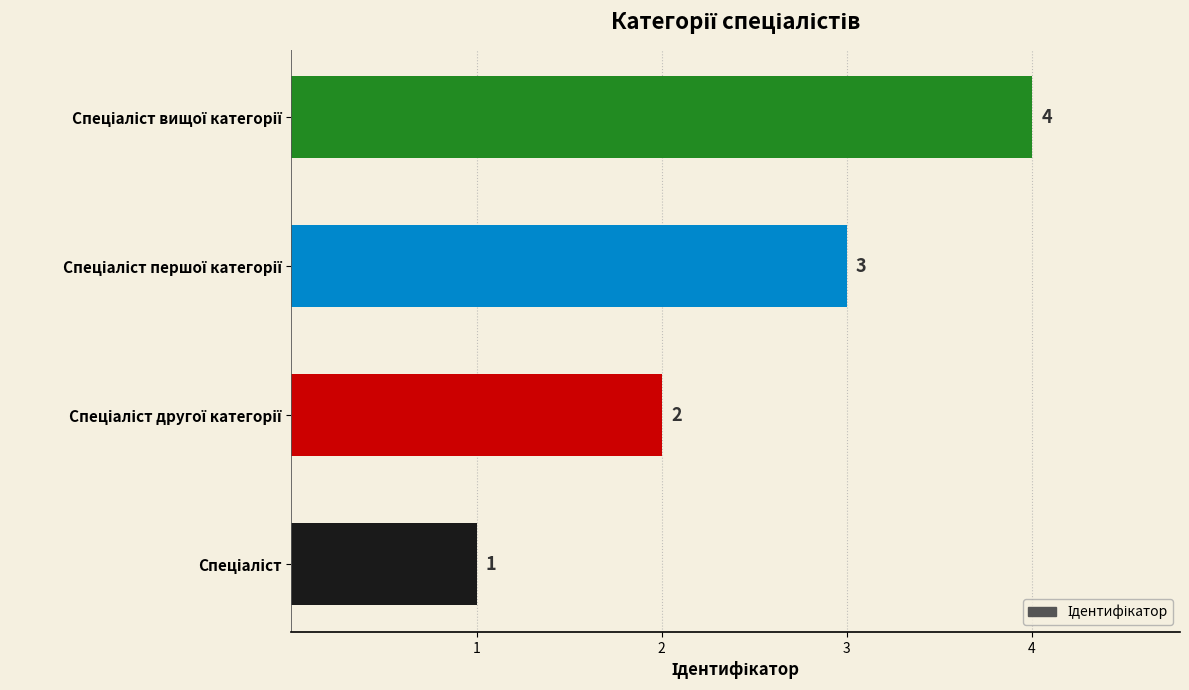

How many values are between 2 and 4?

3